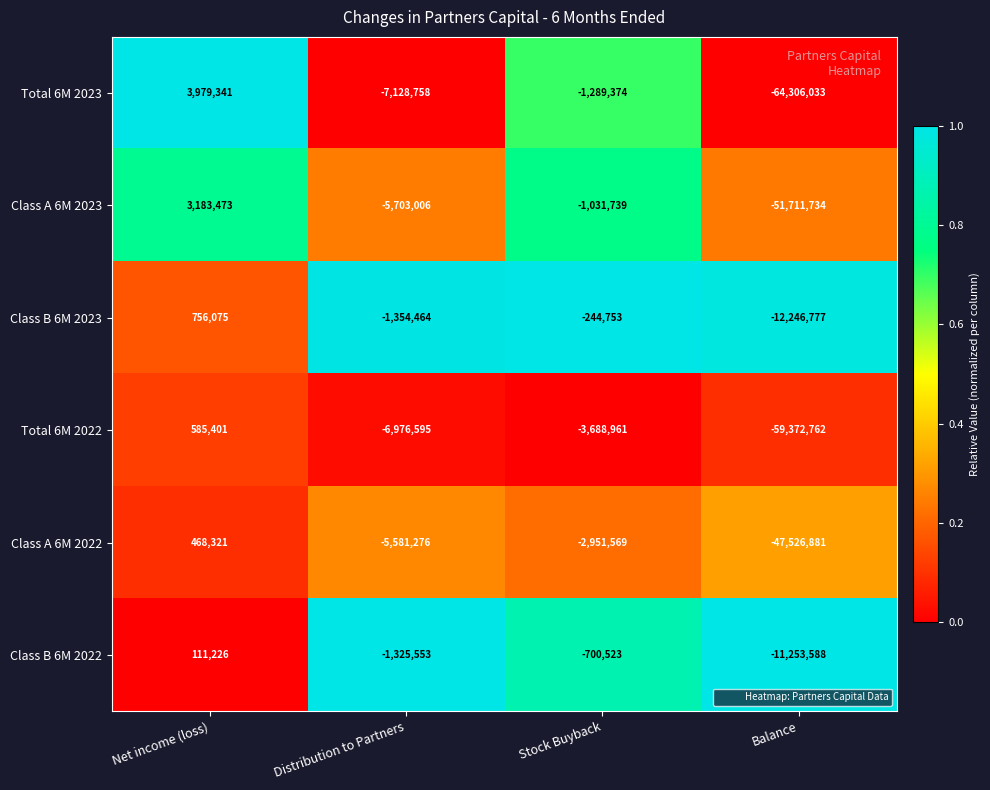

The value of Class B 6M 2022 at Net income (loss) is 23128. True or false?

False